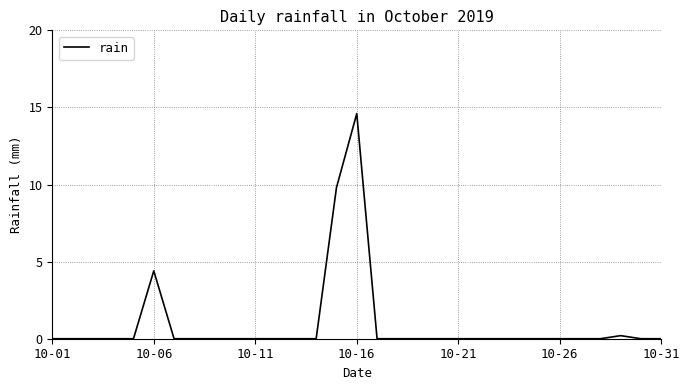

How many series are shown in this chart?

1